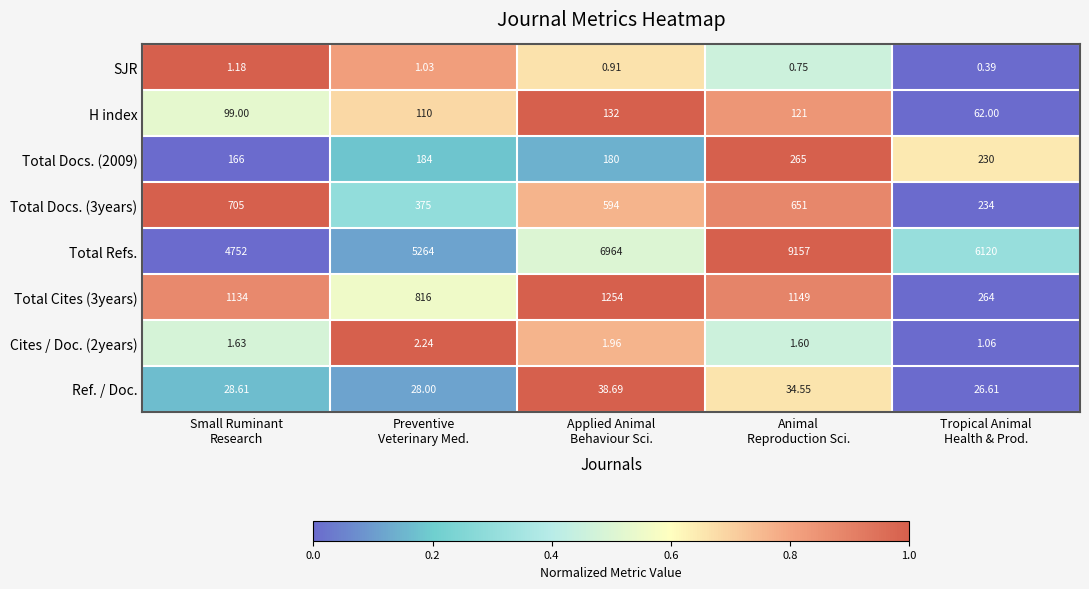

Which series has the widest spread of values?

Total Refs.